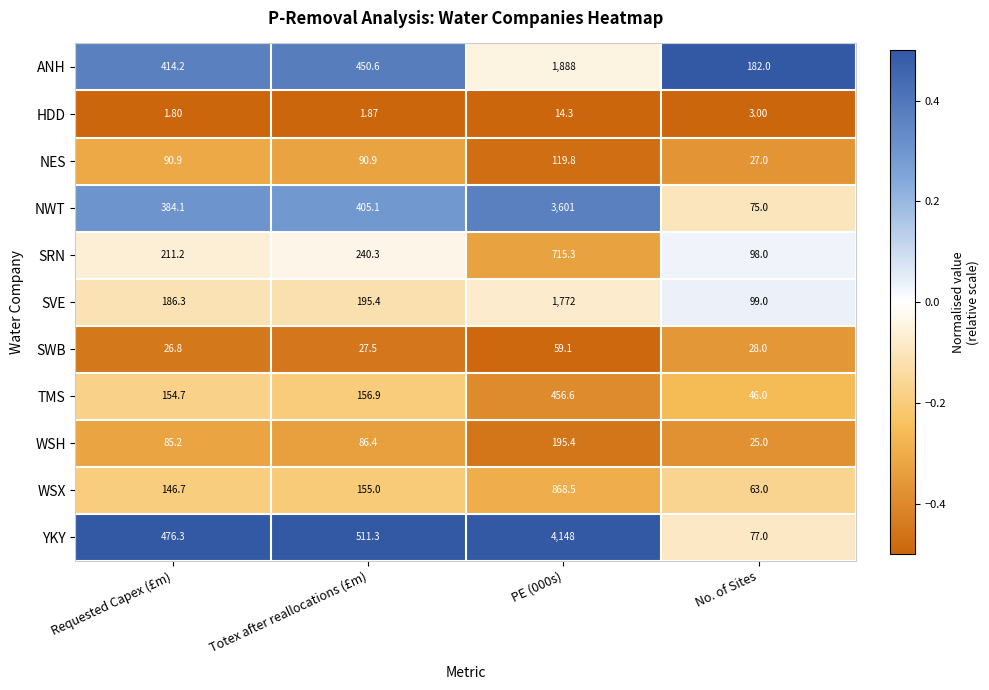

Which series changed the most between PE (000s) and No. of Sites?

YKY